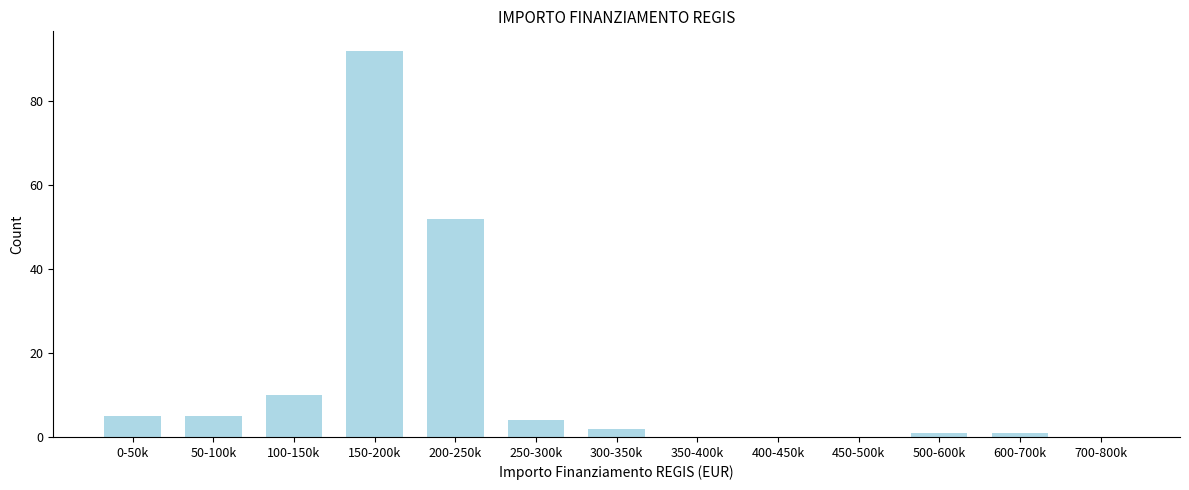

Reading right to left, list all the values displayed in this chart.

700-800k=0	600-700k=1	500-600k=1	450-500k=0	400-450k=0	350-400k=0	300-350k=2	250-300k=4	200-250k=52	150-200k=92	100-150k=10	50-100k=5	0-50k=5